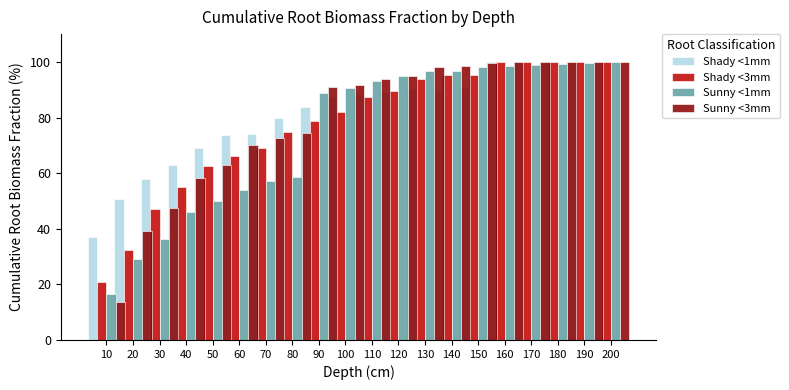

At how many categories does at least one series exceed 21?

20